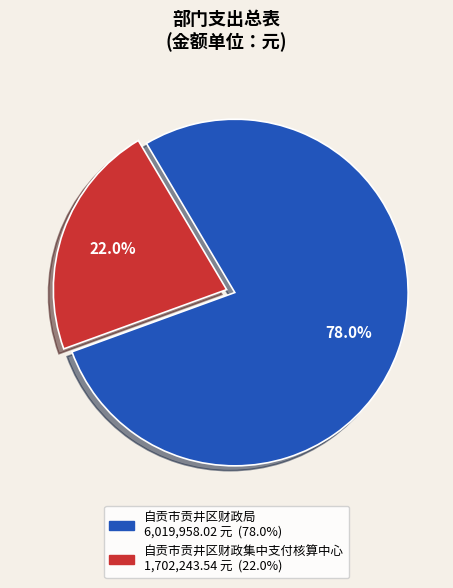

Is there a majority slice in this chart?

Yes